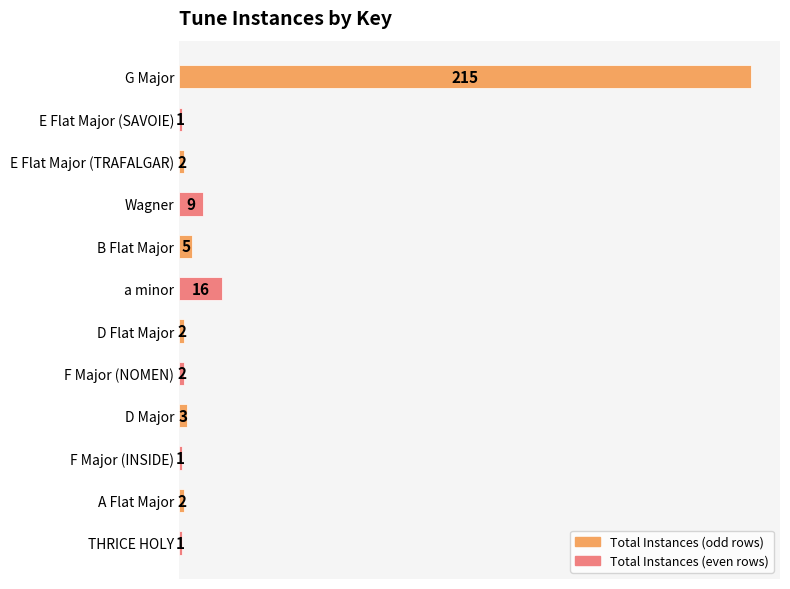

What is the label of the 12th bar from the top?

THRICE HOLY